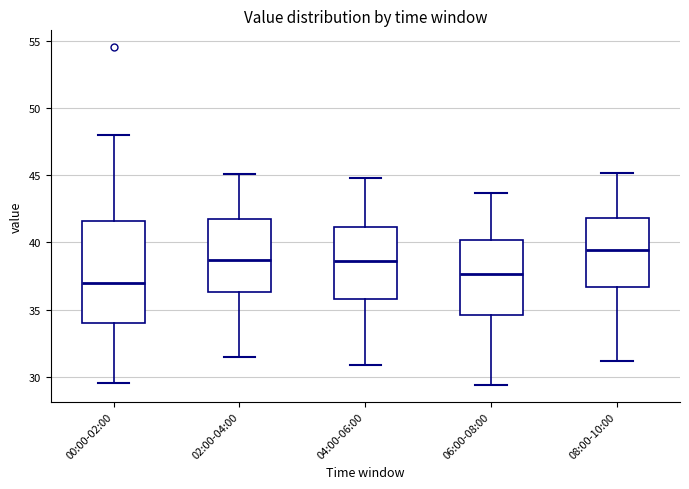

Which box has the highest median line?

08:00-10:00